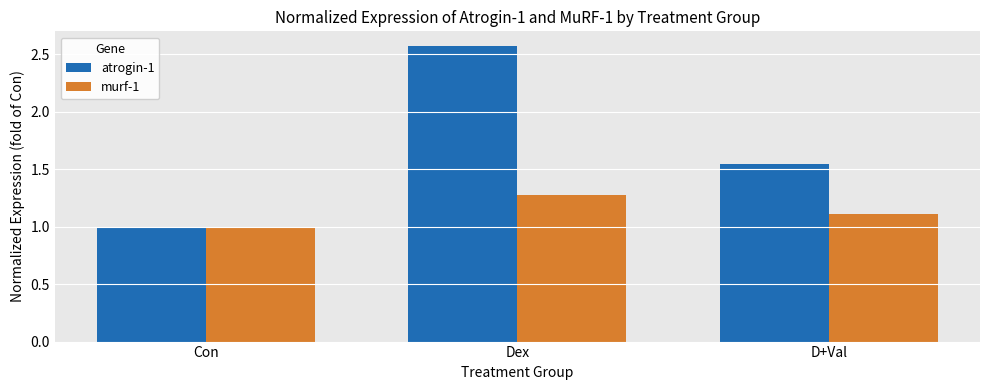

What is the approximate value of murf-1 at Con?

1.0